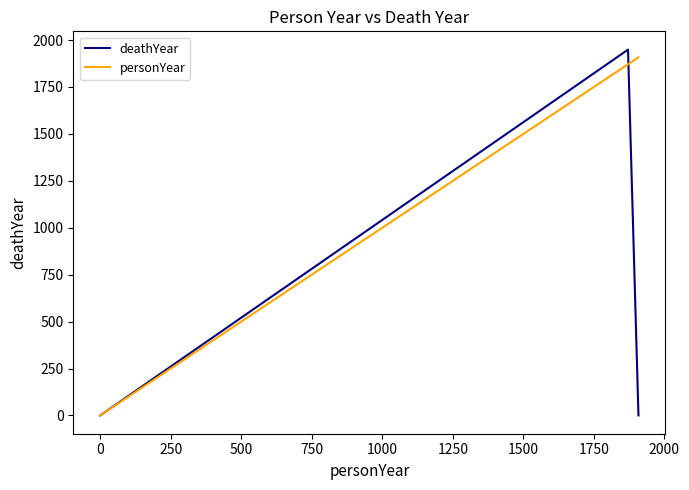

Reading left to right, what are all the values shown in this chart?

deathYear: 0	1949	0
personYear: 0	1871	1908